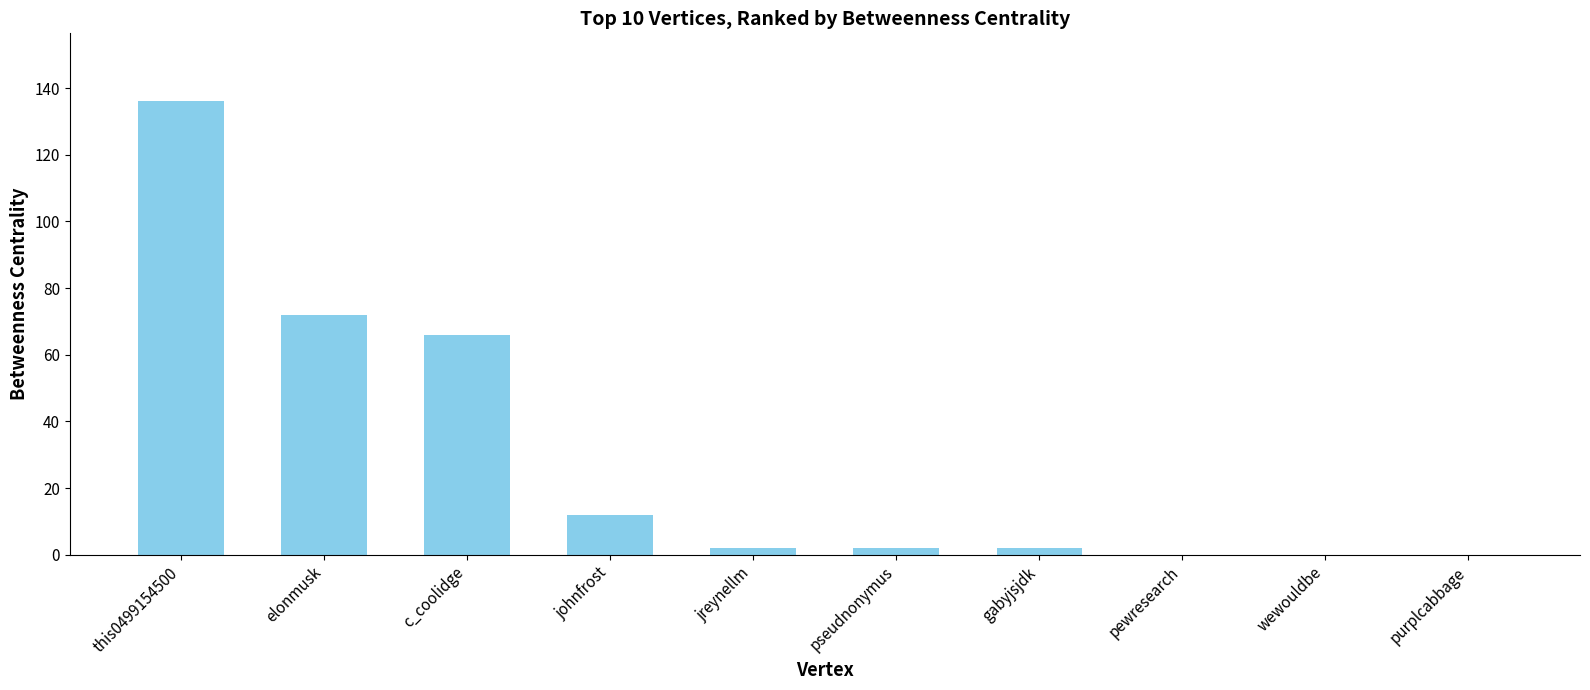

How many data points does each series have?

10